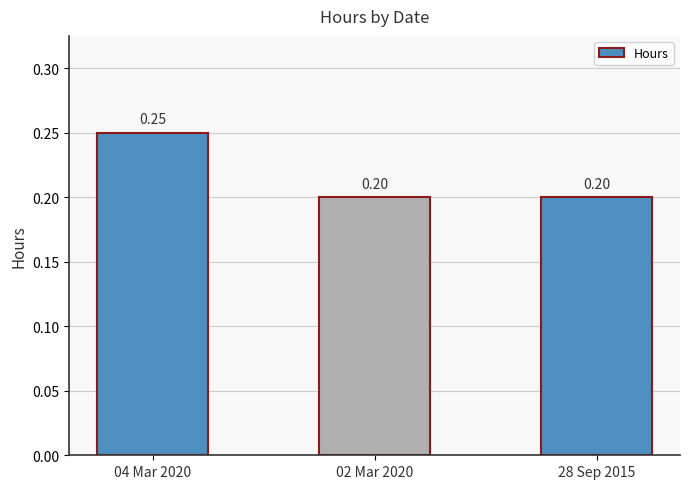

What position from the right is 04 Mar 2020?

3